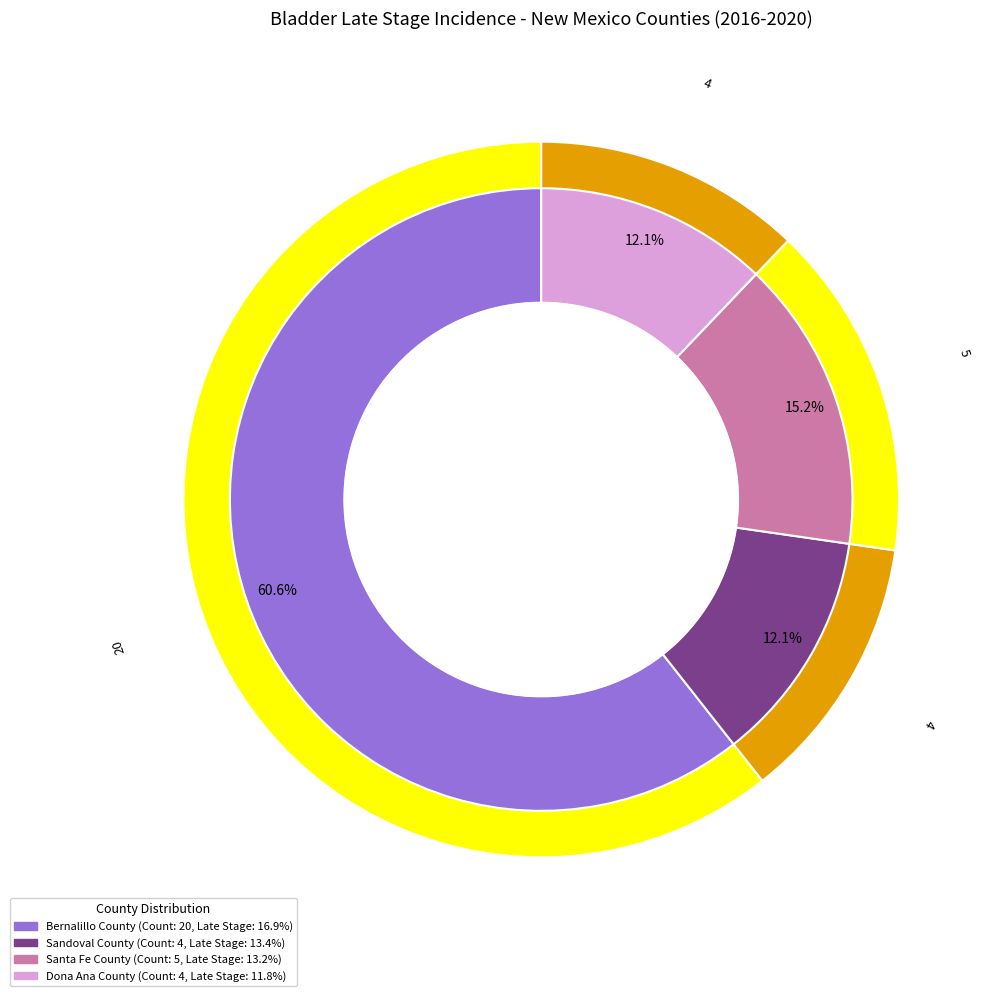

To the nearest percent, what is the average slice percentage?

25%